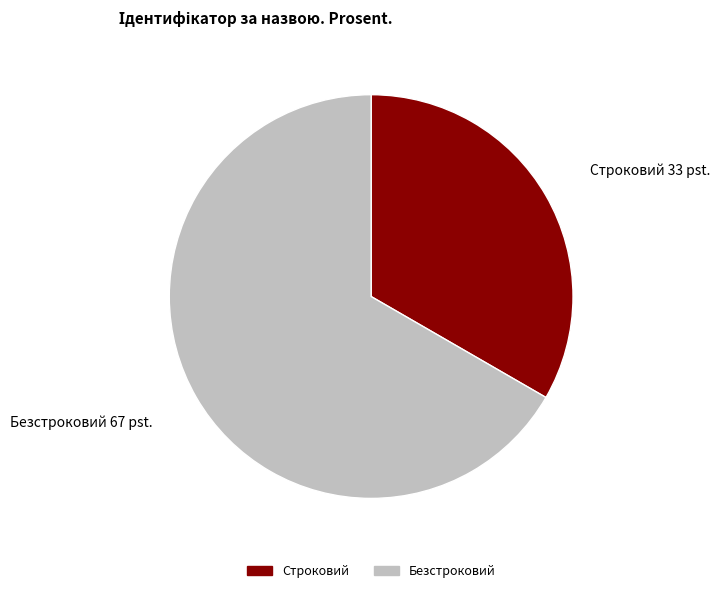

Rank the categories by value from lowest to highest.

Строковий, Безстроковий